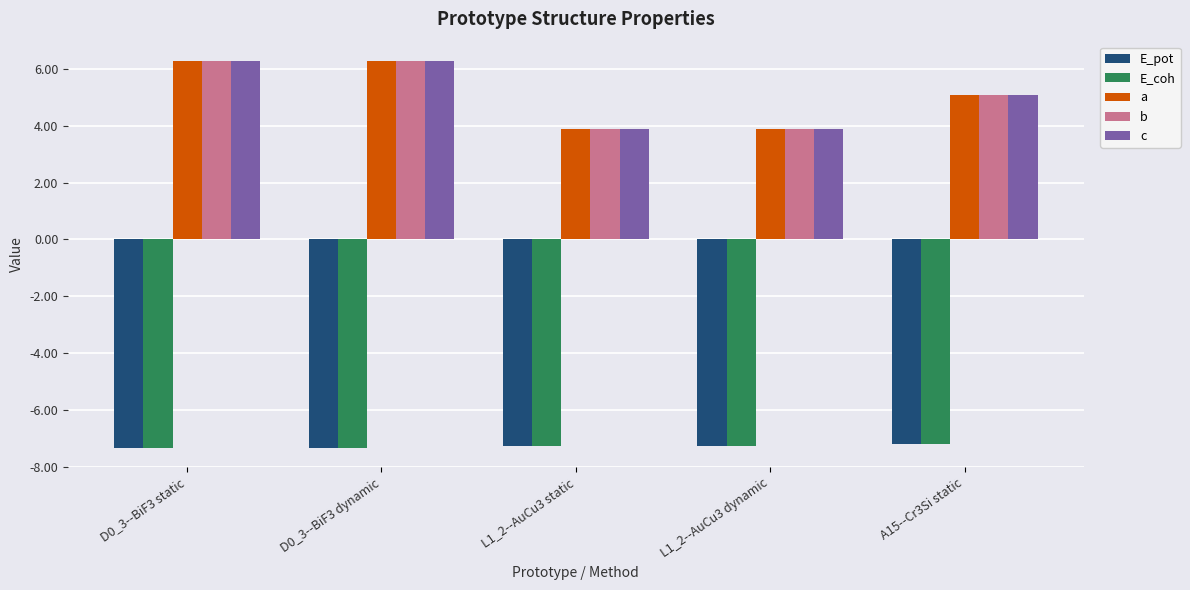

What is the spread (max minus min) of values at L1_2--AuCu3 static?

11.2